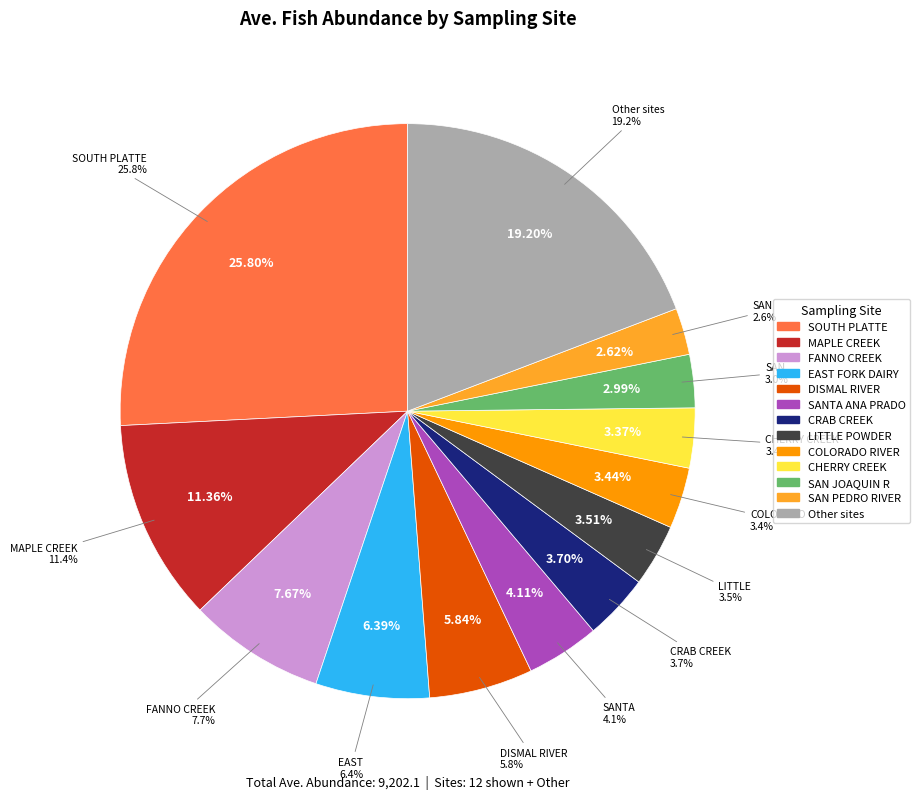

Is it true that CRAB CREEK is 4% of the pie?

True